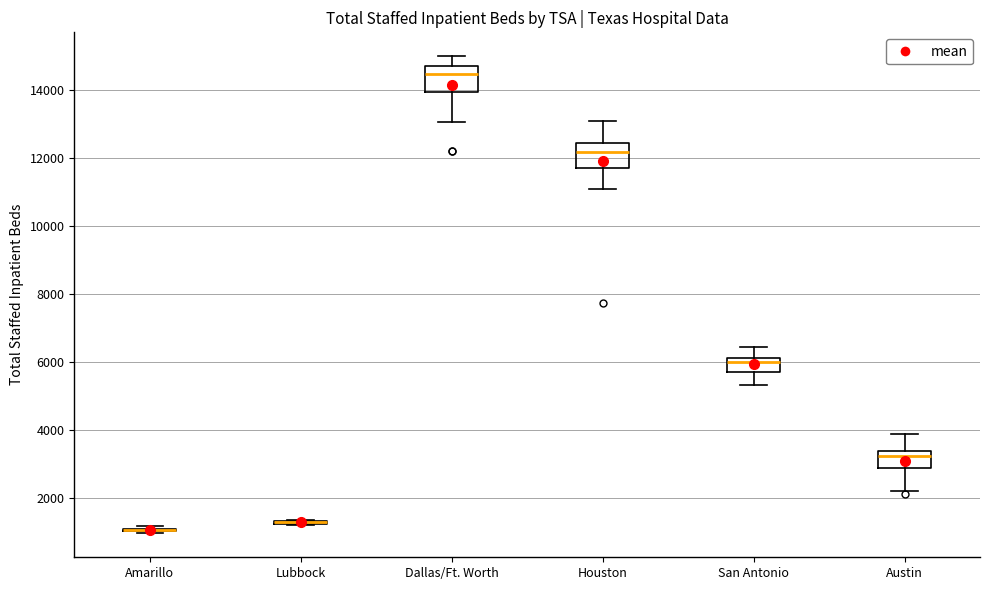

Reading left to right, read every box against the y-axis: the position of its median line, the range the box covers, and the ends of its whiskers. The values are not printed on the chart, so give them approximately, as read against the axis.

Amarillo: box collapsed to a line at 1000, whiskers 1000 to 1200
Lubbock: box collapsed to a line at 1200, whiskers 1200 to 1400
Dallas/Ft. Worth: median 14400, box 14000 to 14800, whiskers 13000 to 15000
Houston: median 12200, box 11600 to 12400, whiskers 11000 to 13000
San Antonio: median 6000, box 5600 to 6200, whiskers 5400 to 6400
Austin: median 3200, box 2800 to 3400, whiskers 2200 to 3800